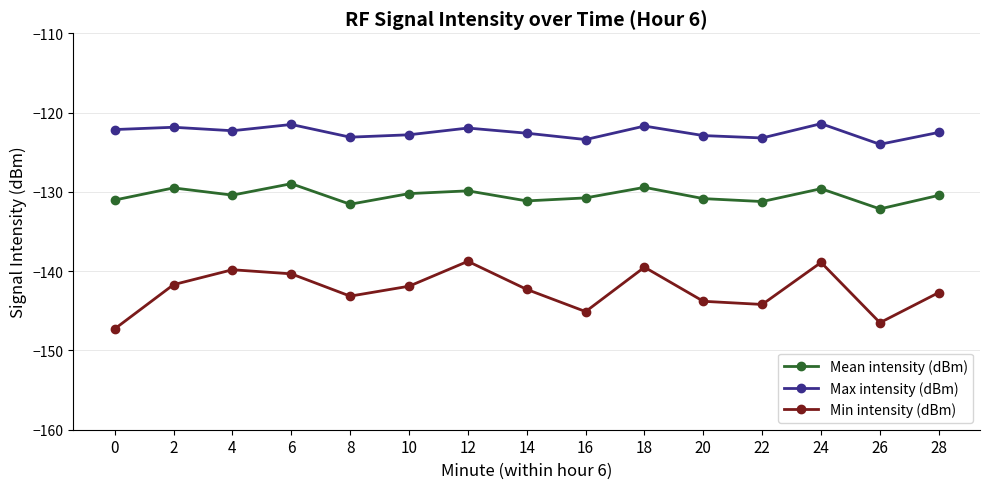

Does the chart have visible grid lines?

Yes